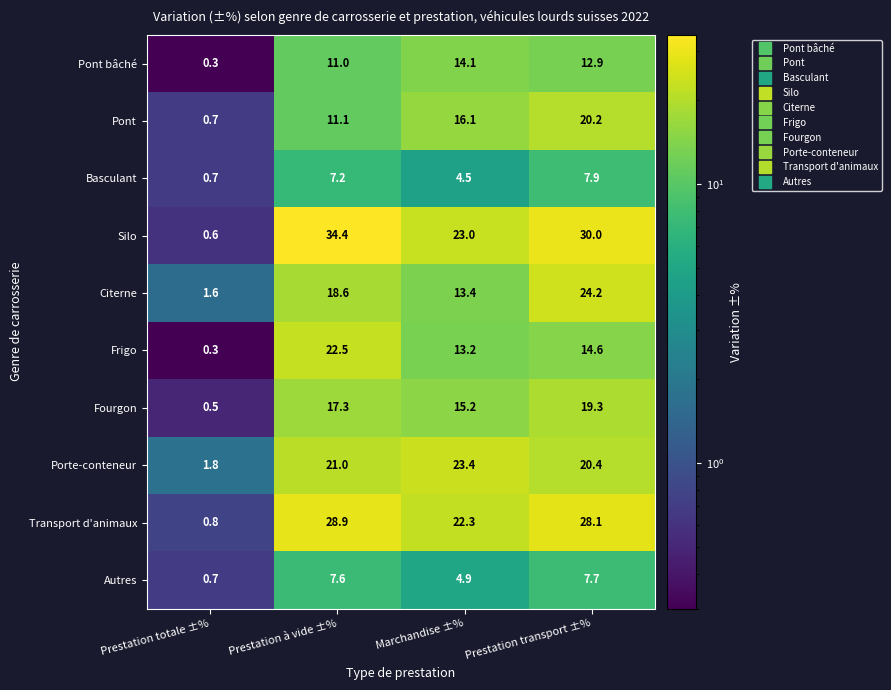

What is the difference between the highest and lowest values at Prestation à vide ±%?

27.2